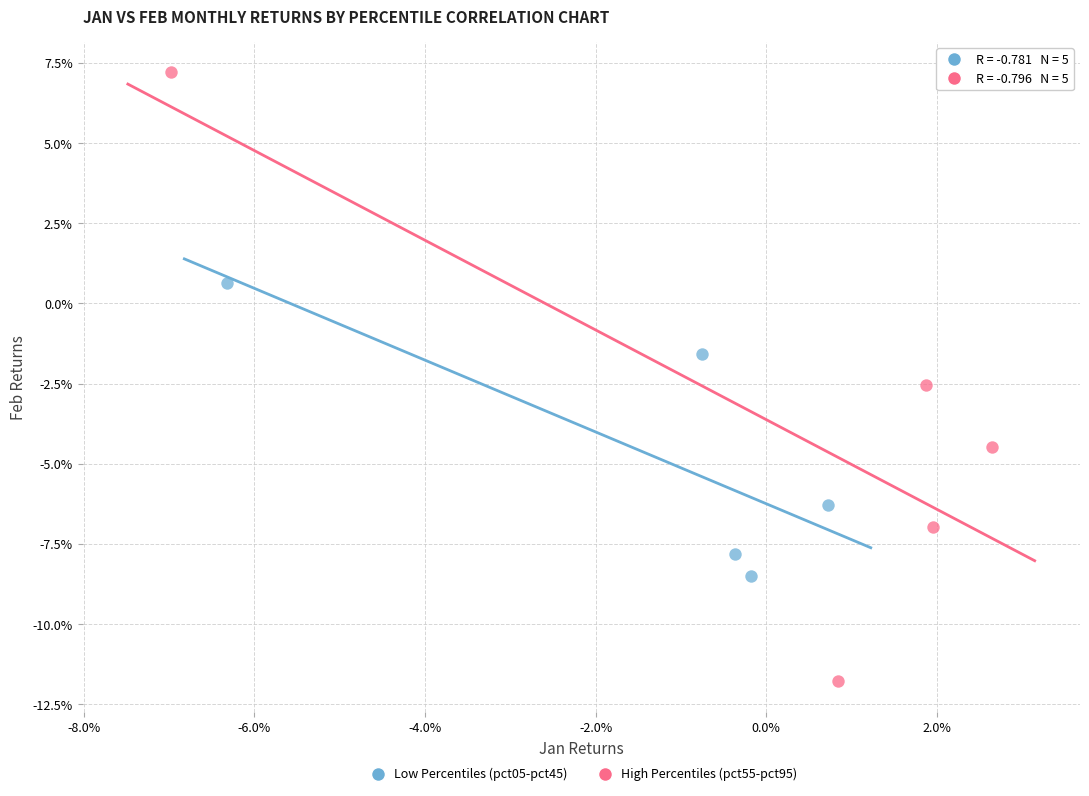

Which series contains the highest Y value?

High Percentiles (pct55-pct95)